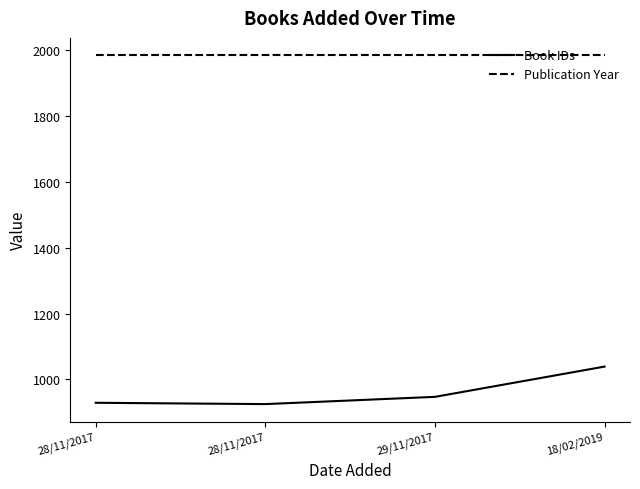

How many categories are shown in the chart?

4